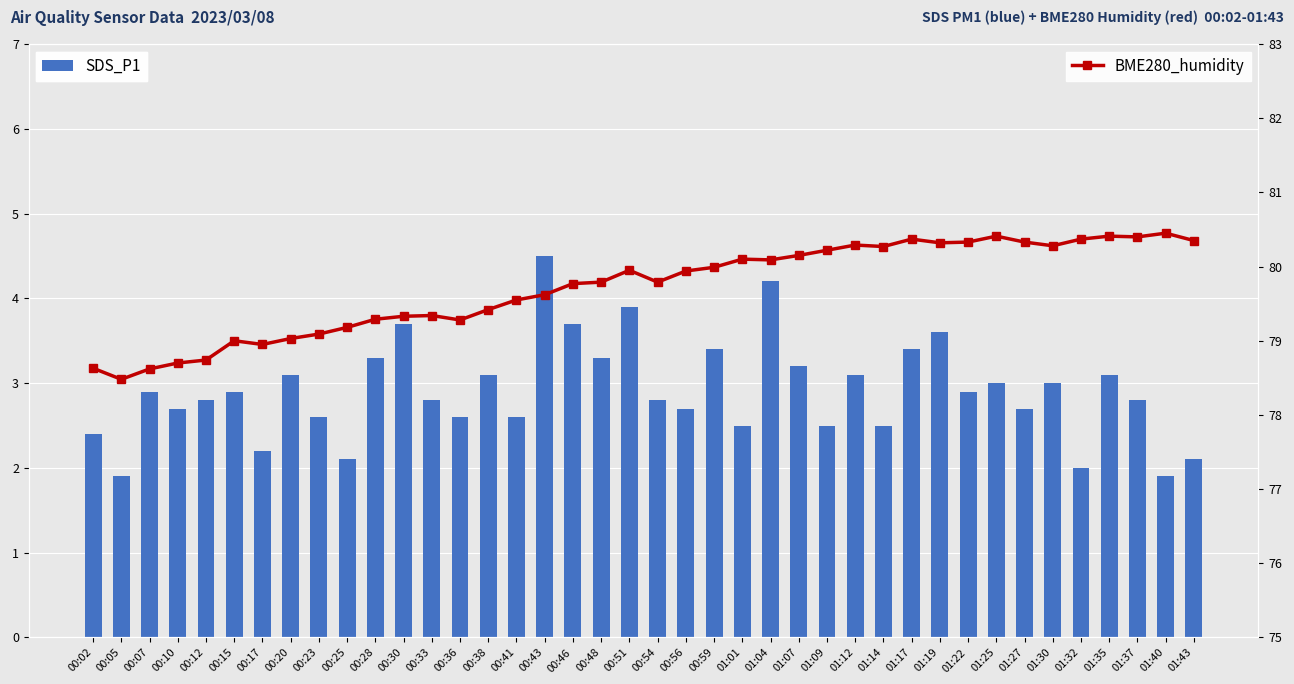

What is the label of the 7th bar from the left?

00:17